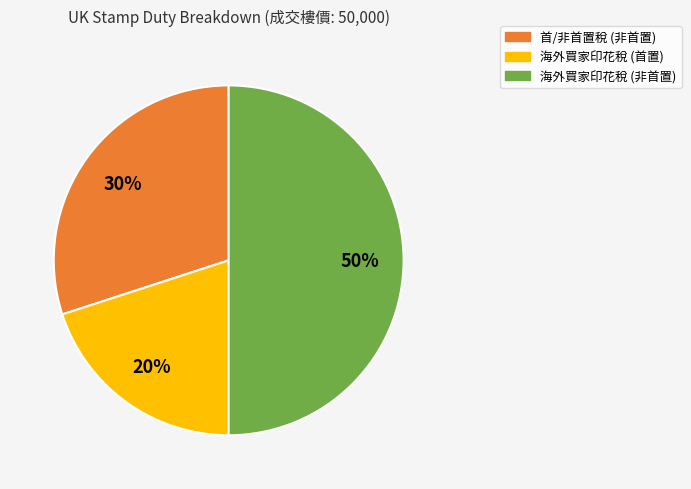

To the nearest percent, what is the difference between the largest and smallest slice percentages?

30%